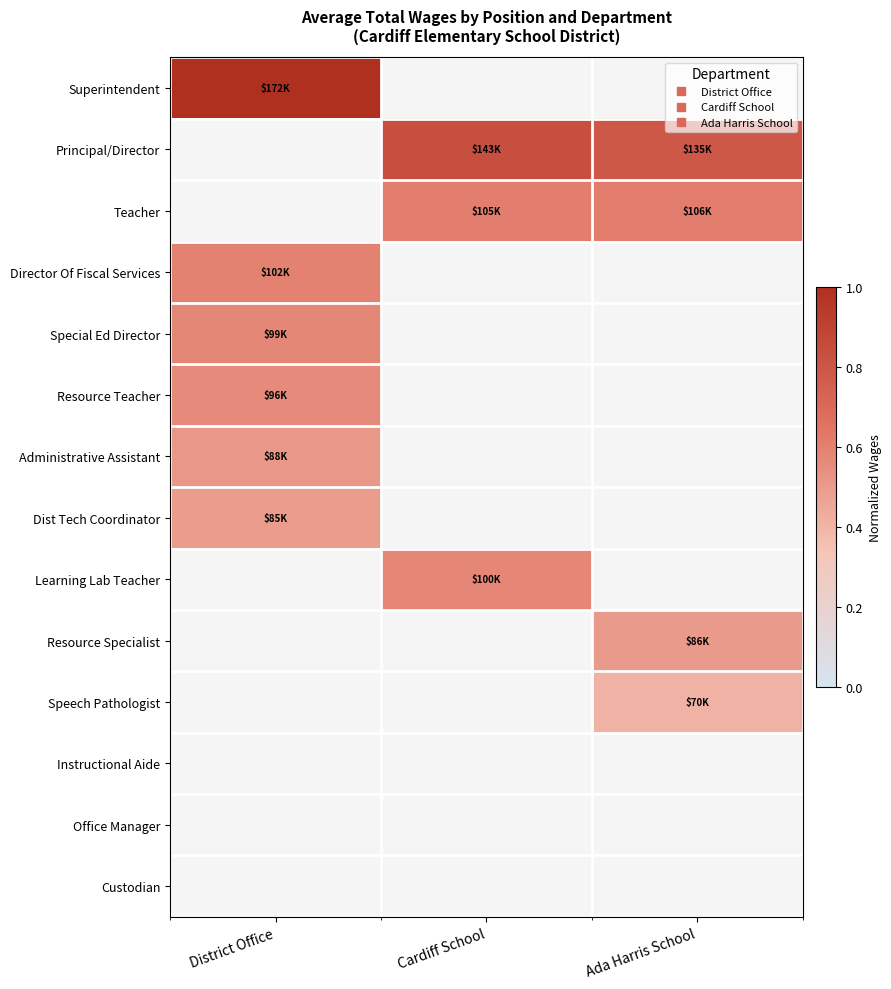

The value of Teacher at Cardiff School is 0.6. True or false?

True